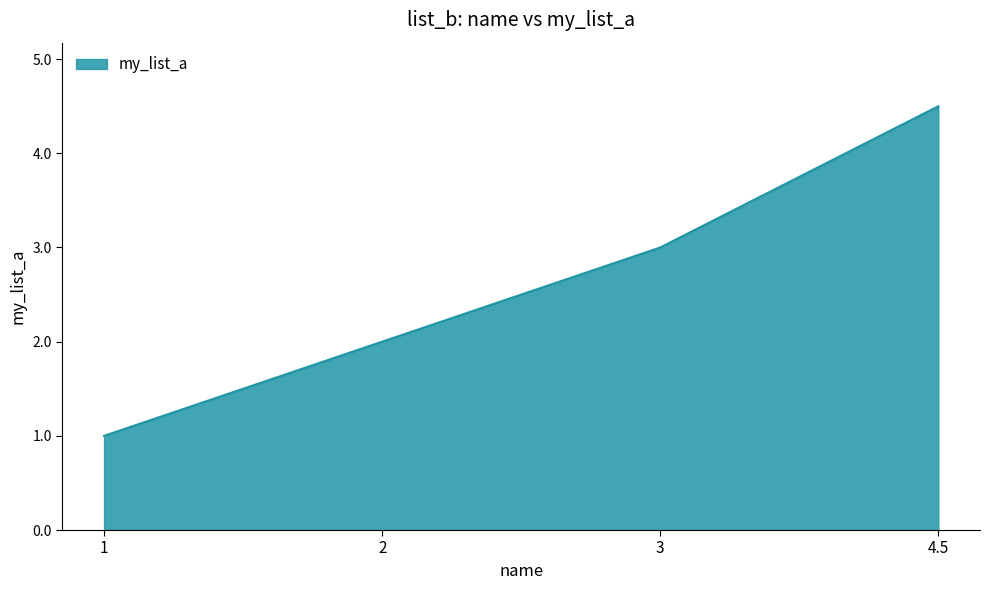

Reading left to right, extract all data points from this chart.

1=1.0	2=2.0	3=3.0	4.5=4.5